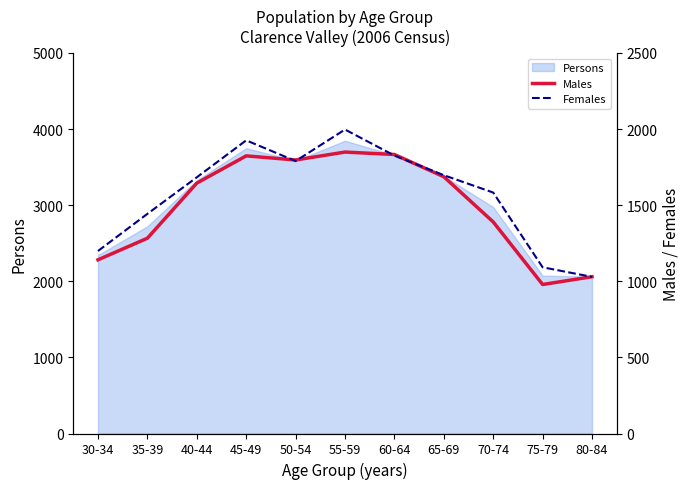

What is the difference between the second highest and minimum values in the Females series?

897